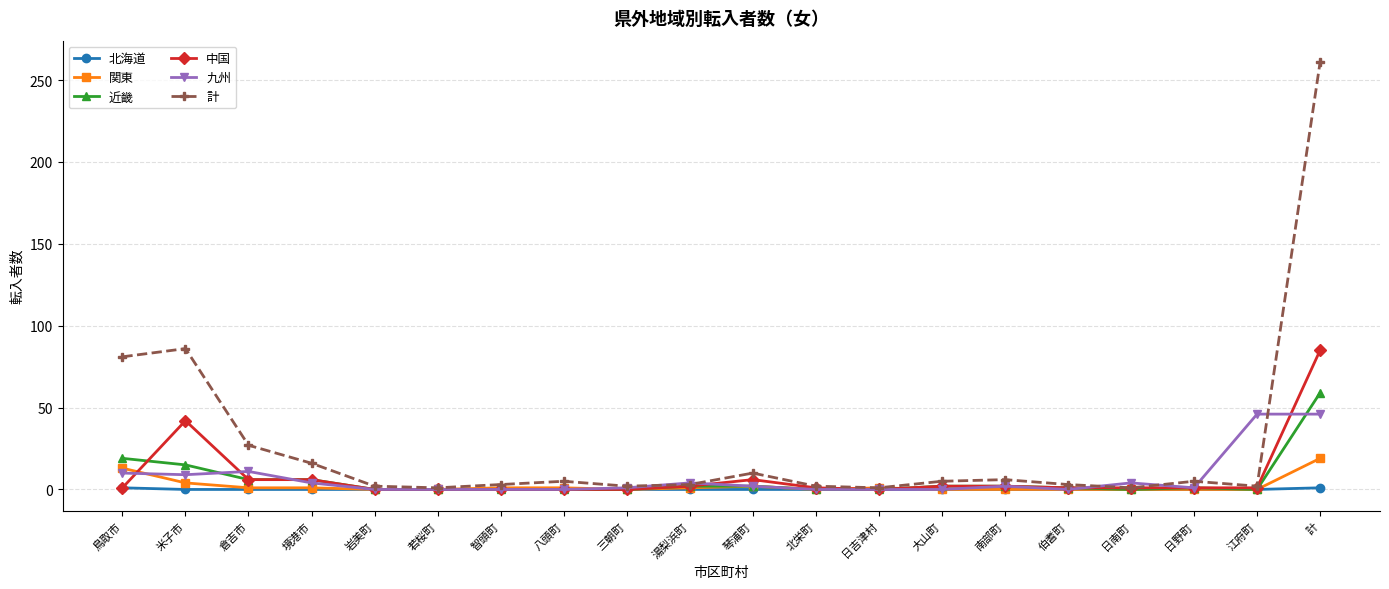

After their last crossing, which series has the higher values: 中国 or 近畿?

中国